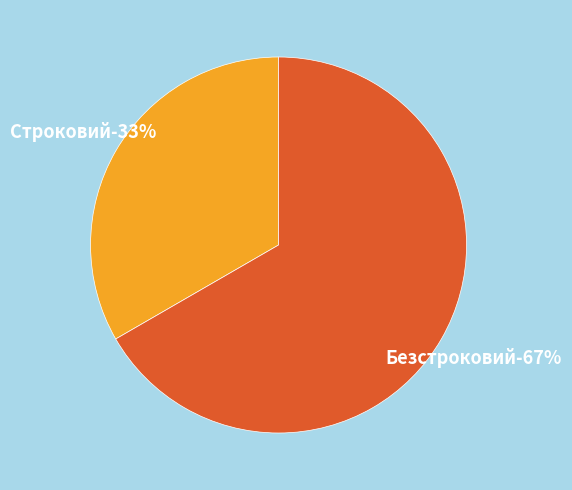

The Безстроковий slice represents 67% of the pie. True or false?

True